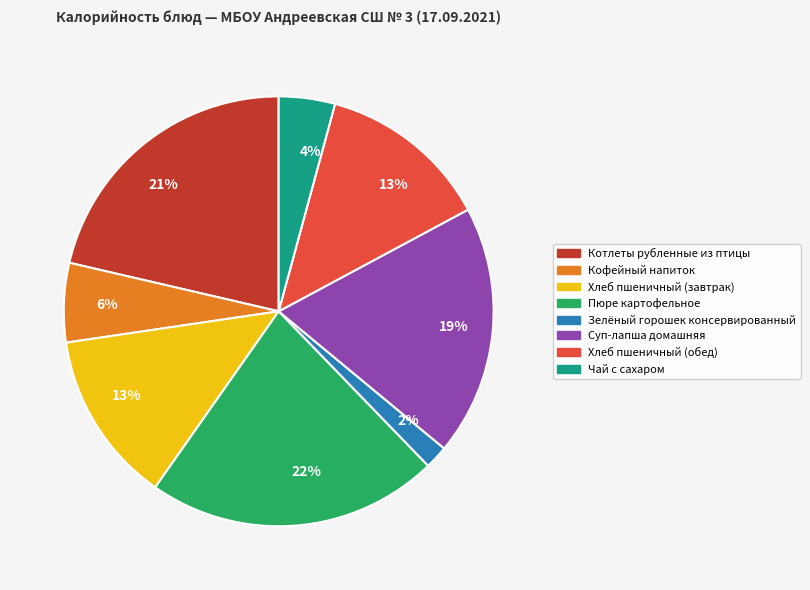

Does Чай с сахаром account for over 50% of the chart?

No